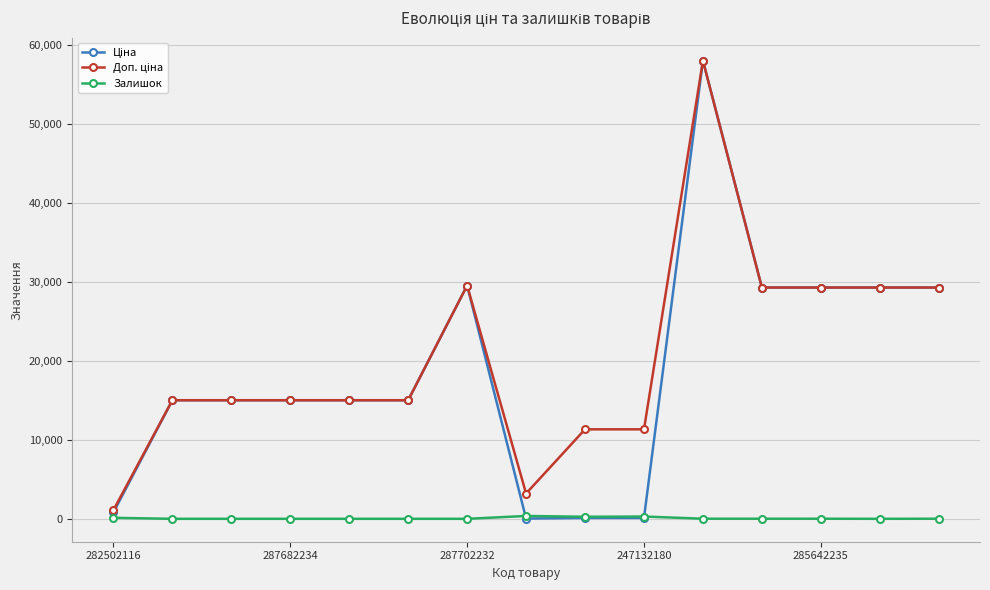

At how many categories does at least one series exceed 6295?

13